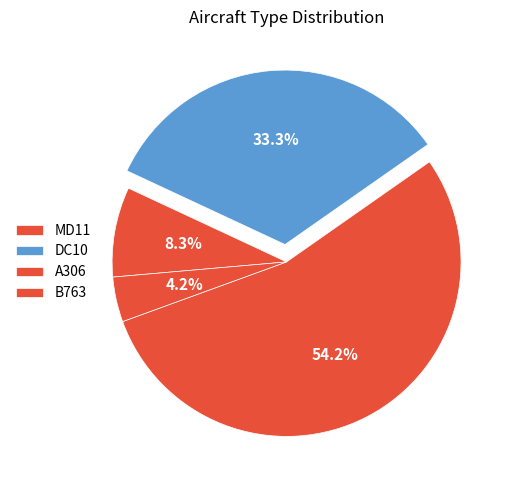

To the nearest percent, what portion does B763 represent?

4%